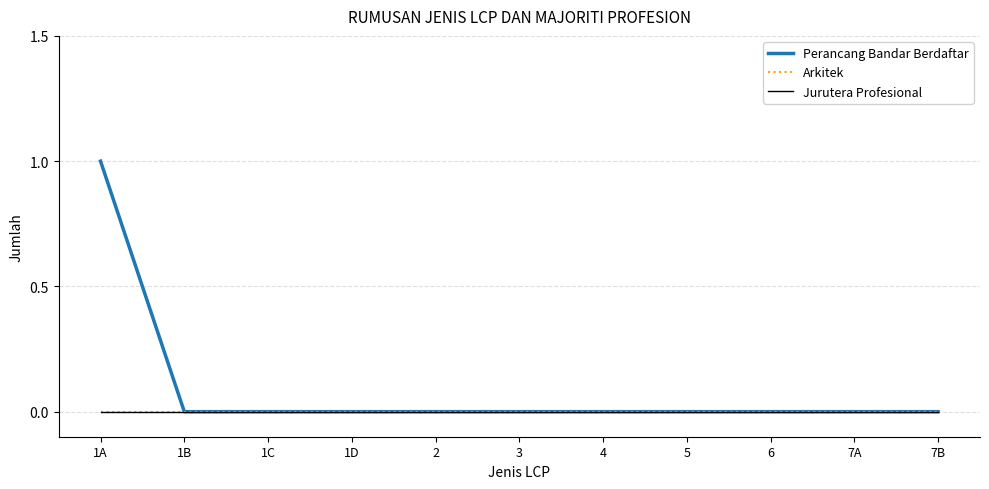

List the labels in order of Perancang Bandar Berdaftar value, largest first.

1A, 1B, 1C, 1D, 2, 3, 4, 5, 6, 7A, 7B